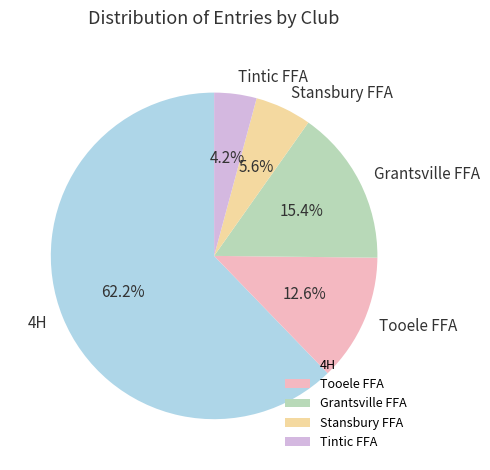

The Stansbury FFA slice represents 6% of the pie. True or false?

True